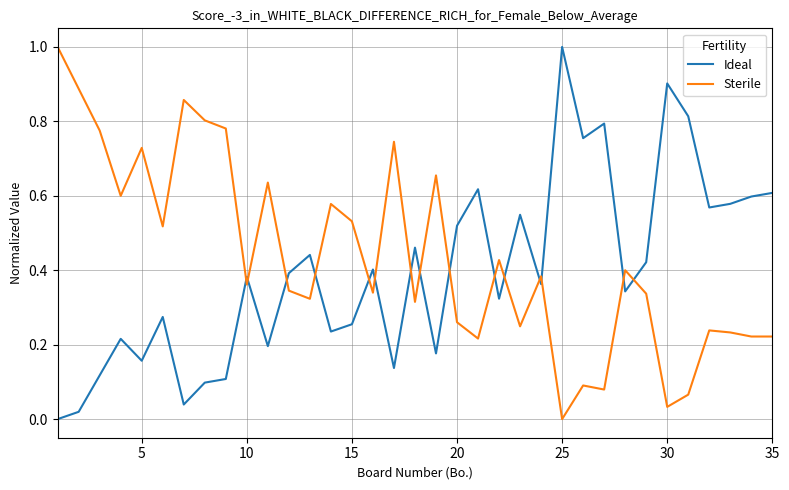

What is the difference between the maximum and minimum values in the Sterile series?

1.0